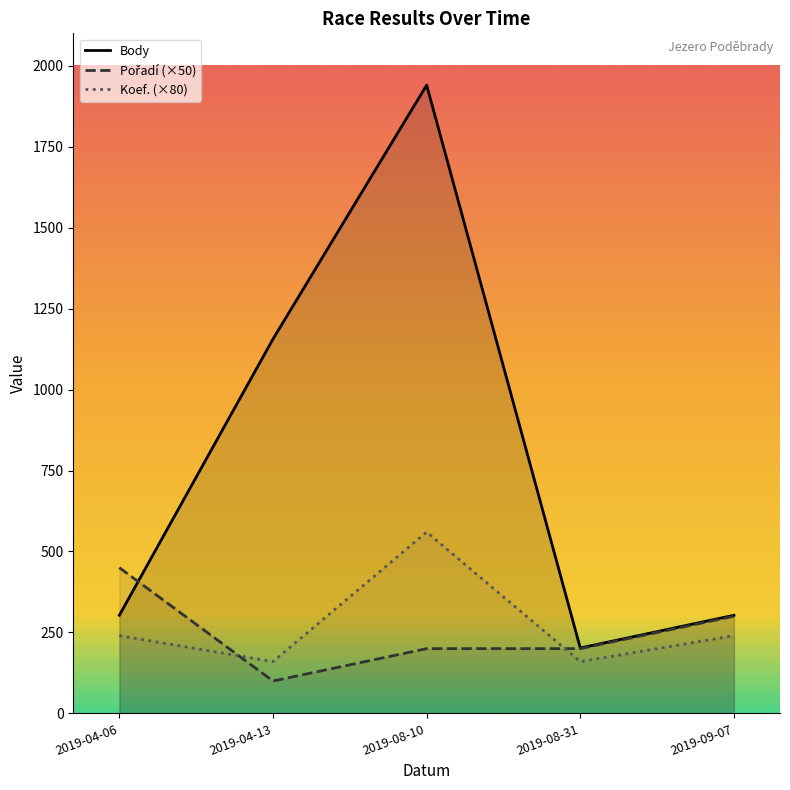

How many times do Pořadí (×50) and Koef. (×80) cross each other?

2